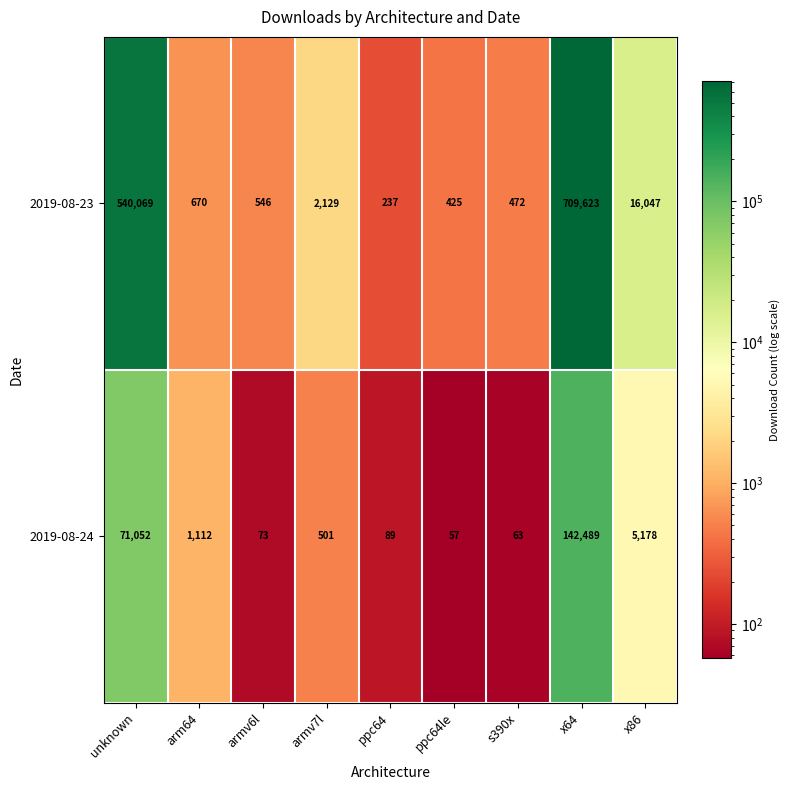

At how many categories does at least one series exceed 77841?

2